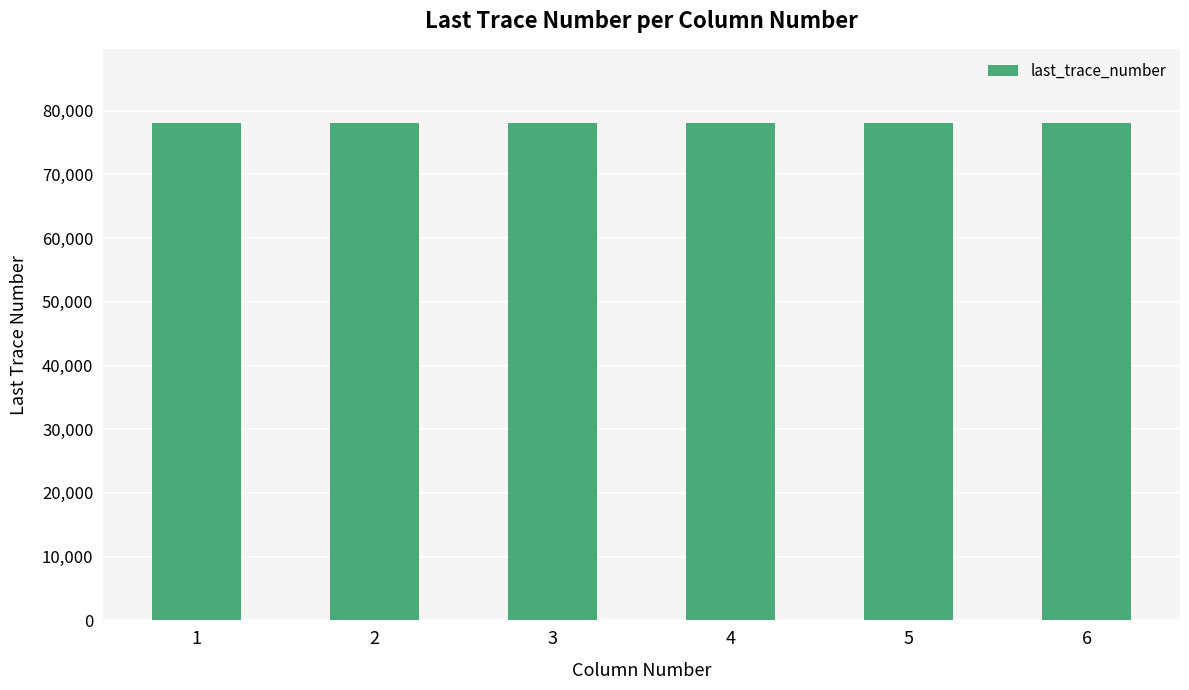

Rank the categories by value from lowest to highest.

4, 1, 2, 3, 5, 6